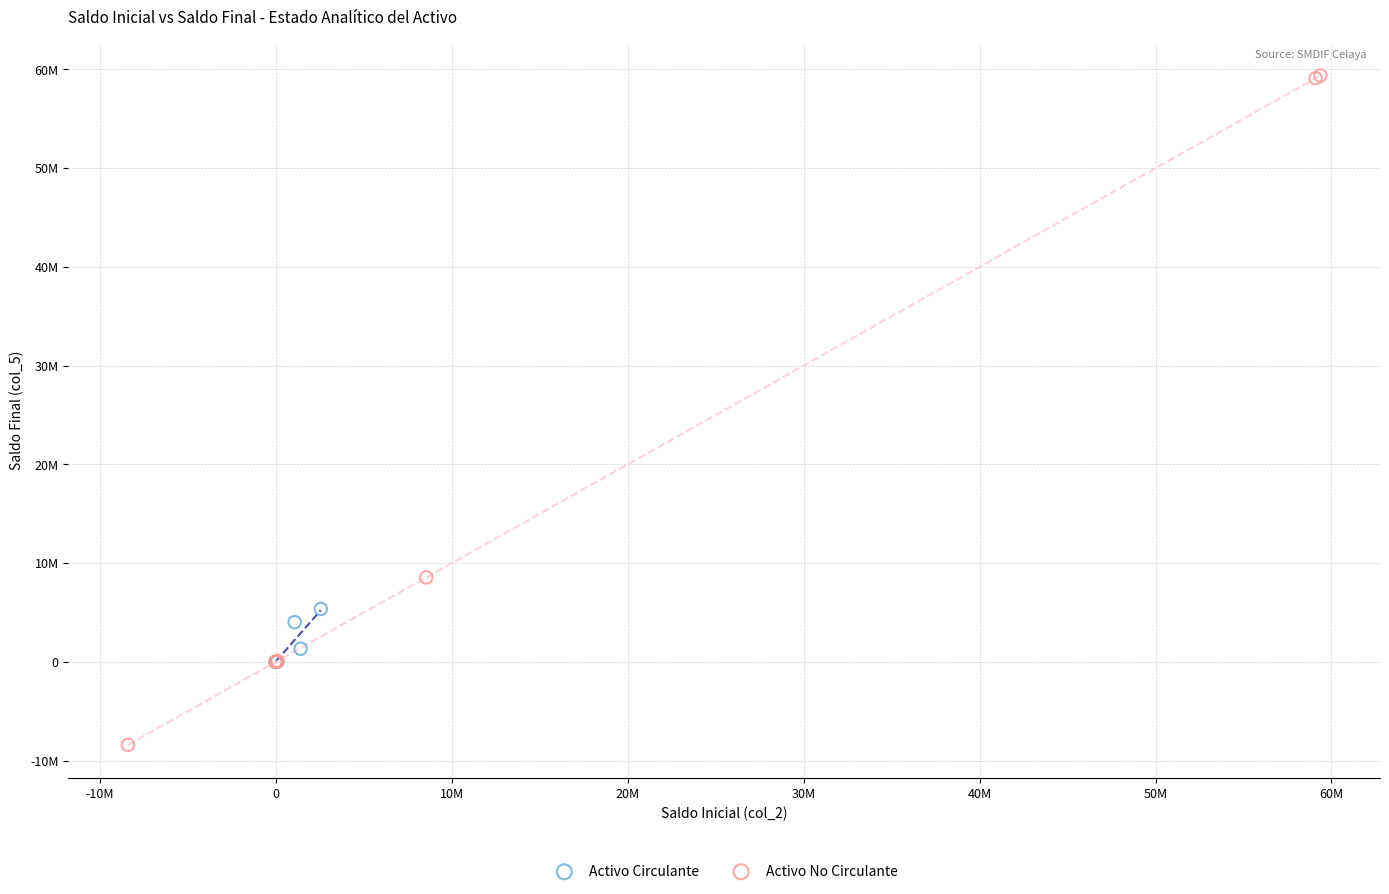

What are all the series names shown in the legend?

Activo Circulante, Activo No Circulante